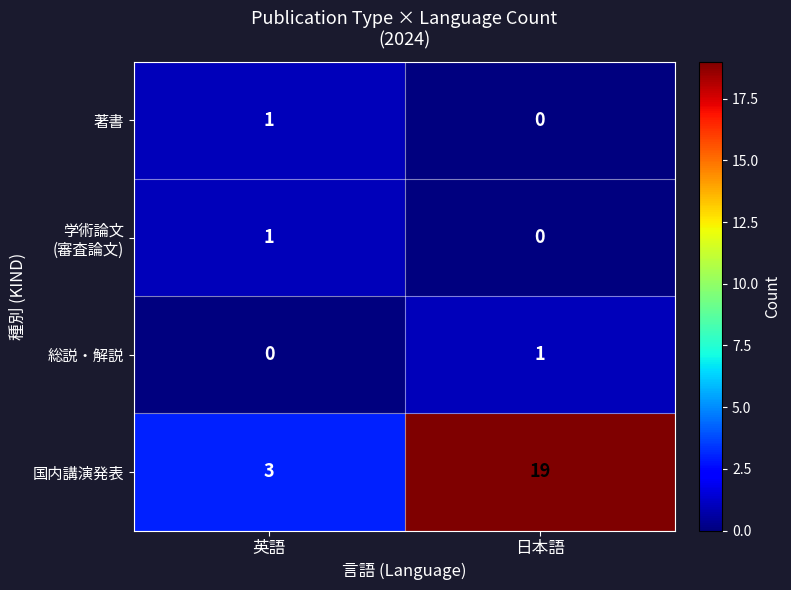

How many data points does each series have?

2